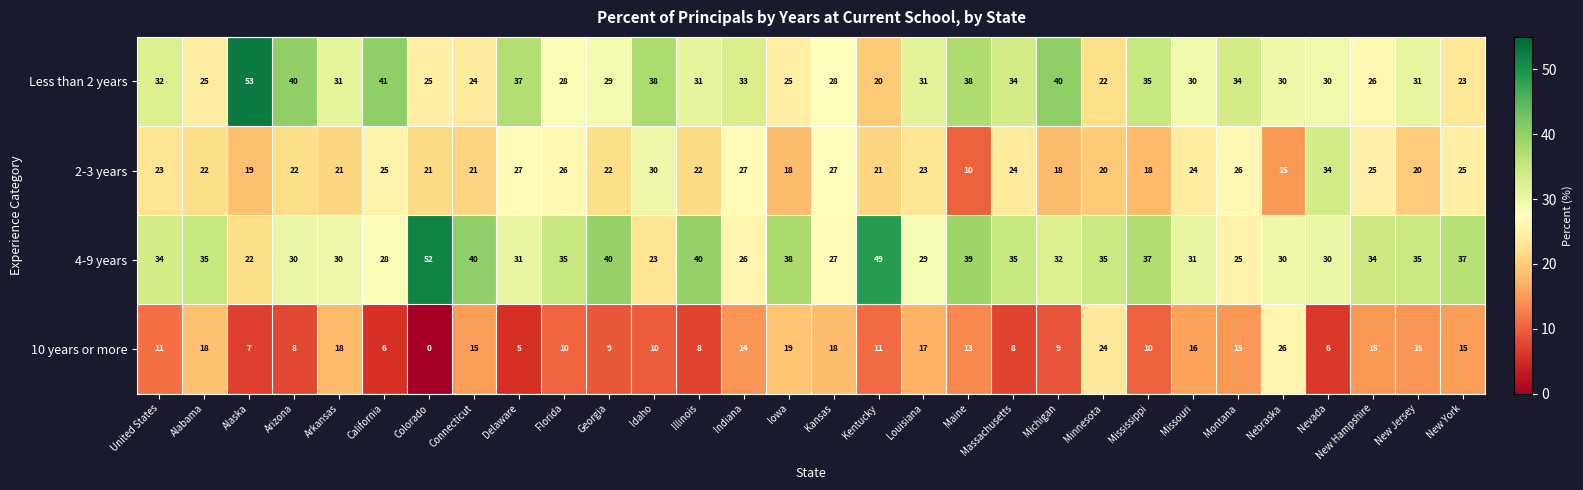

Which label corresponds to the largest value in the chart?

Alaska